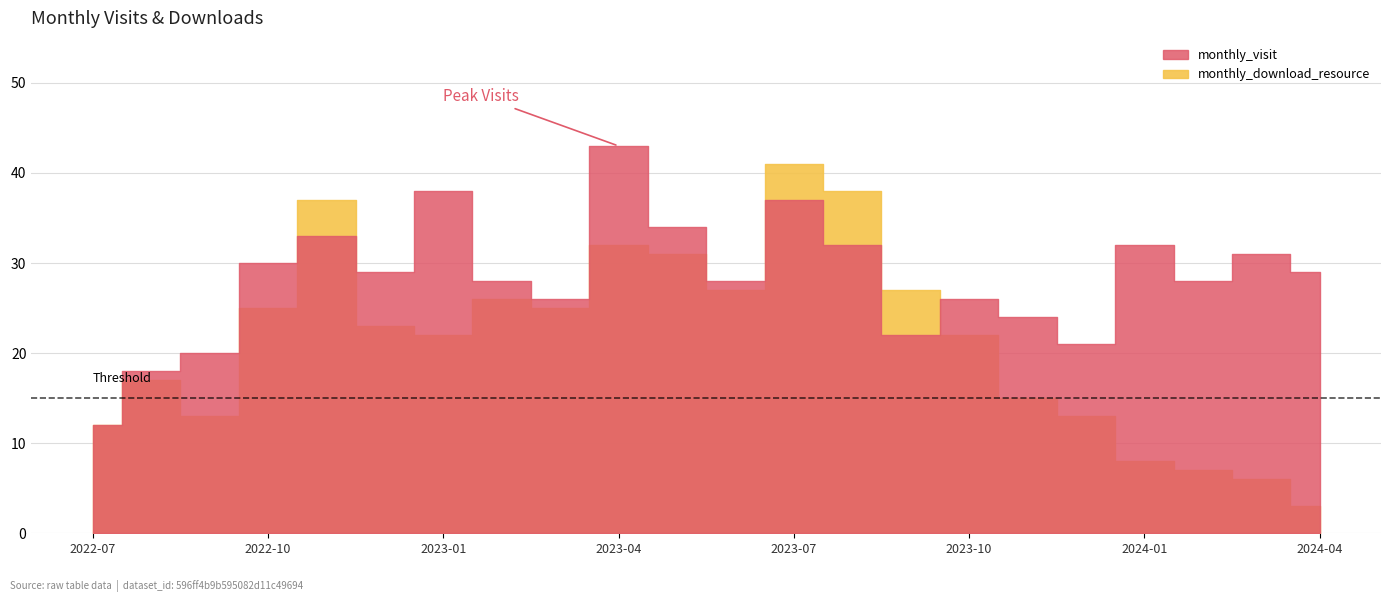

Between which two adjacent categories do monthly_download_resource and monthly_visit first intersect?

2022-10 and 2022-11